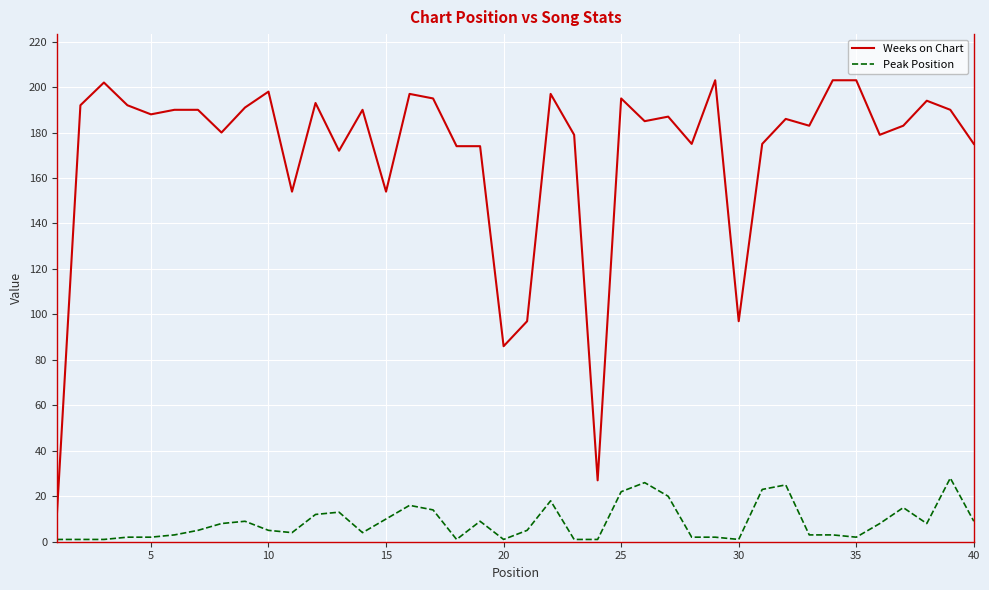

How many categories are shown in the chart?

40